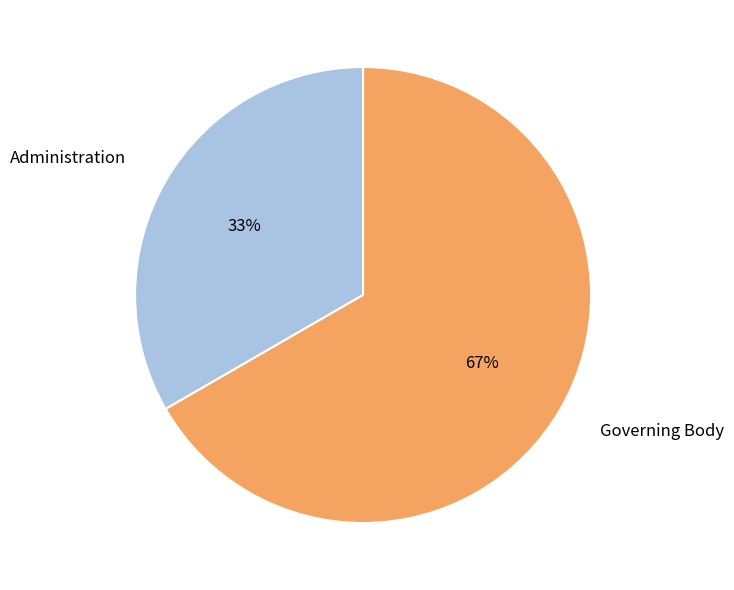

Rank the categories by value from lowest to highest.

Administration, Governing Body